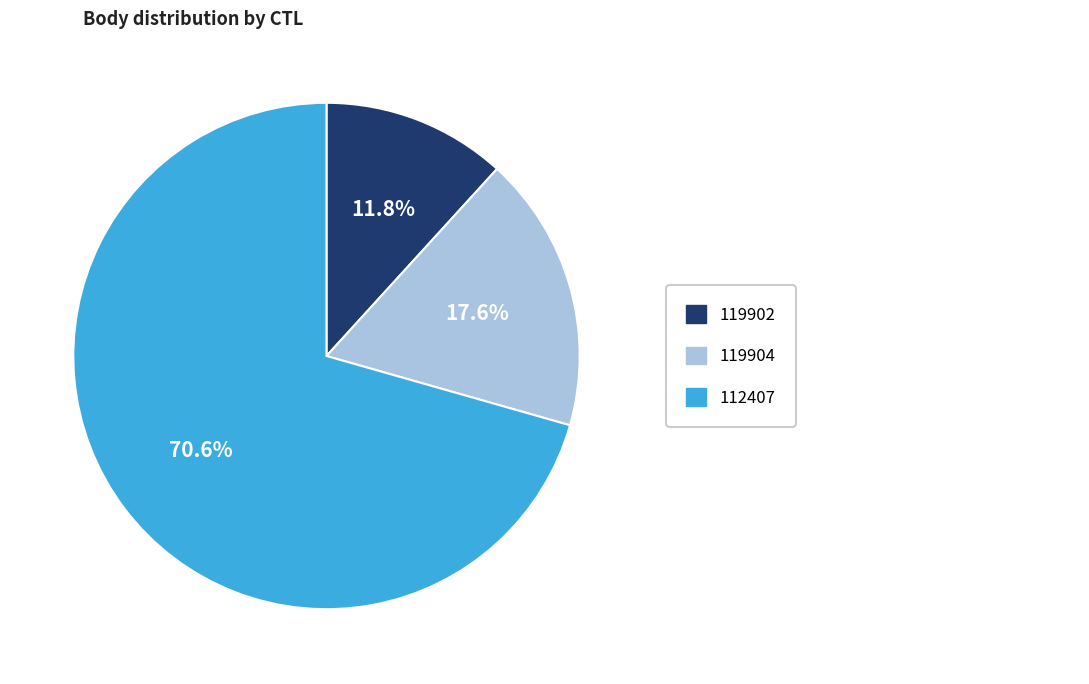

Does any single category account for the majority?

Yes